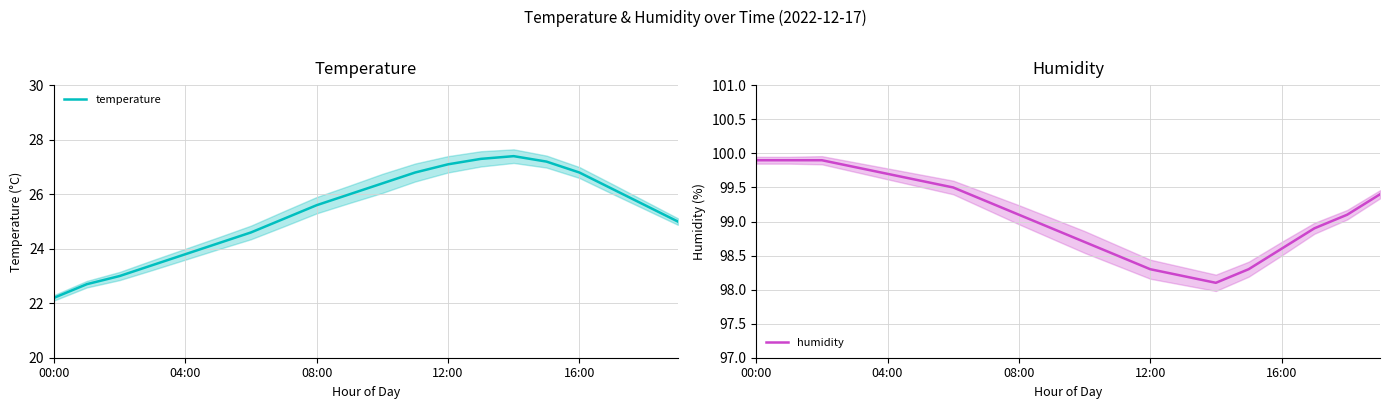

Reading right to left, extract all data points from this chart.

temperature: 25.0	25.6	26.2	26.8	27.2	27.4	27.3	27.1	26.8	26.4	26.0	25.6	25.1	24.6	24.2	23.8	23.4	23.0	22.7	22.2
humidity: 99.4	99.1	98.9	98.6	98.3	98.1	98.2	98.3	98.5	98.7	98.9	99.1	99.3	99.5	99.6	99.7	99.8	99.9	99.9	99.9